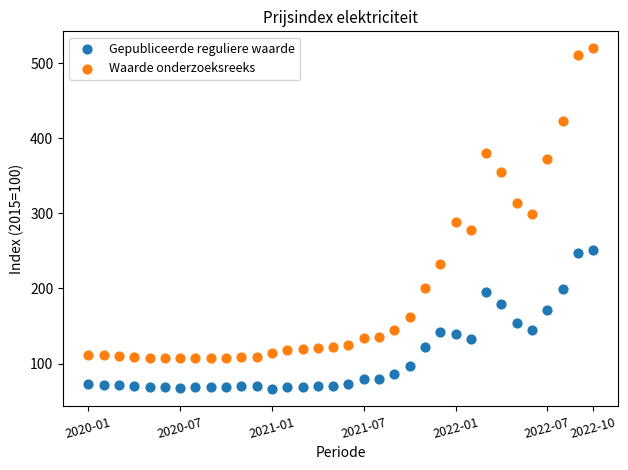

Which series has the largest Y range (max minus min)?

Waarde onderzoeksreeks